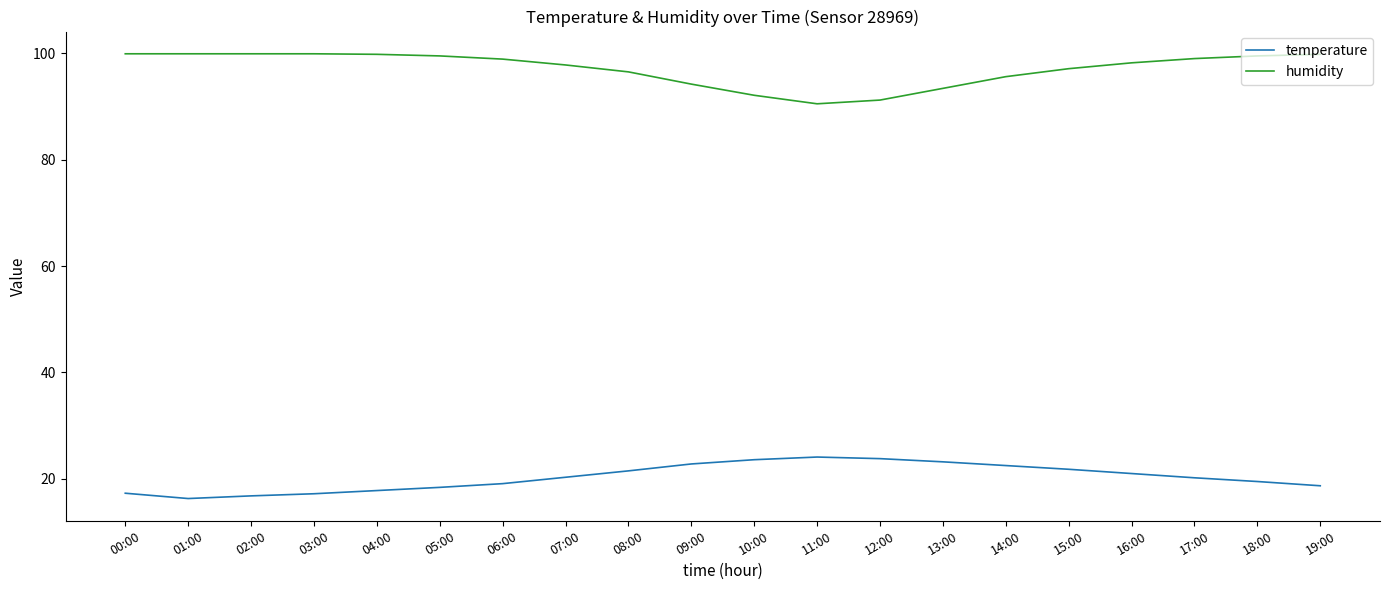

How many categories are shown in the chart?

20